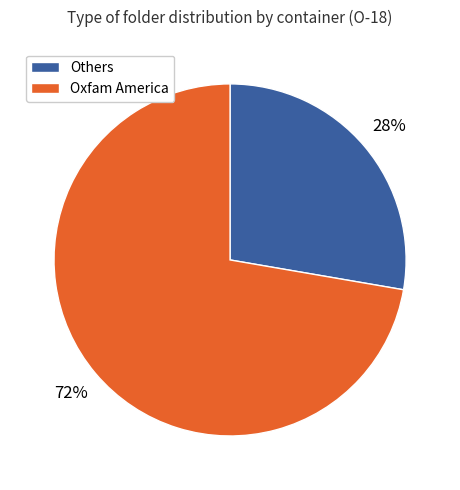

The Others slice represents 28% of the pie. True or false?

True